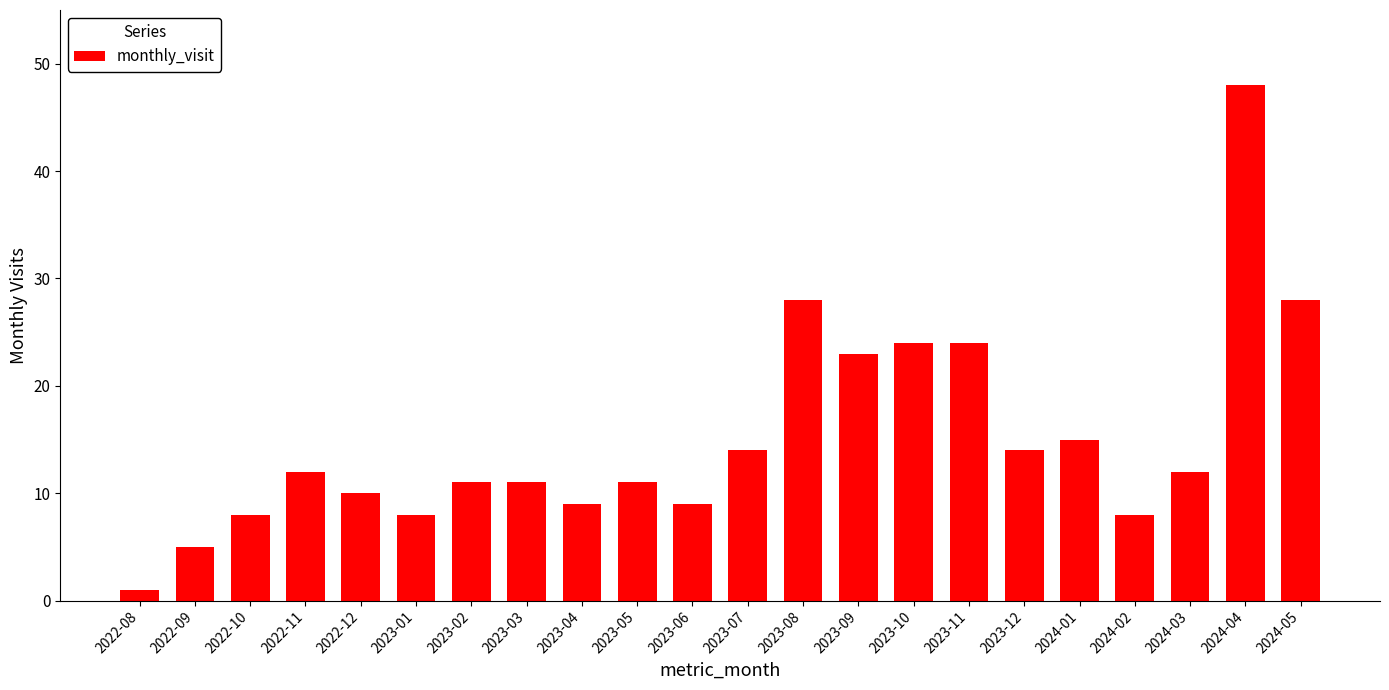

Are the bars grouped side by side (vs. stacked)?

No